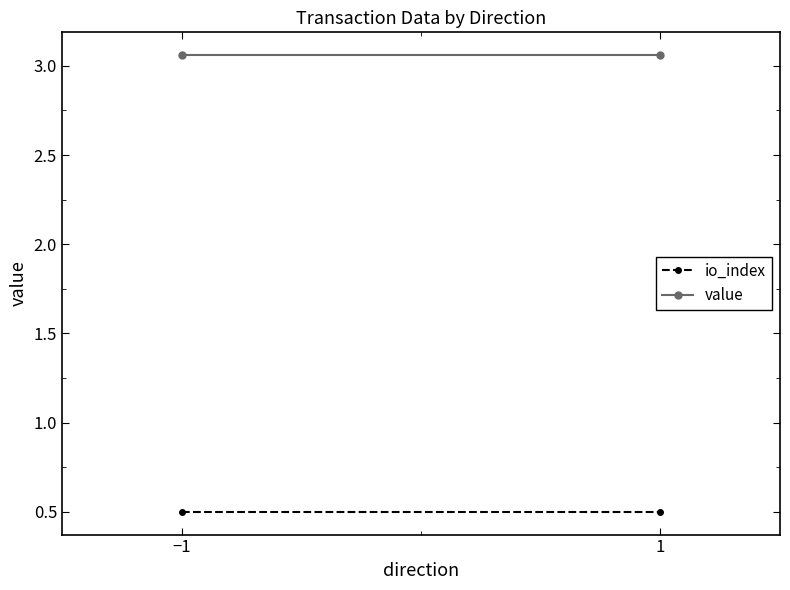

What is the difference between the highest and lowest values at −1?

2.6